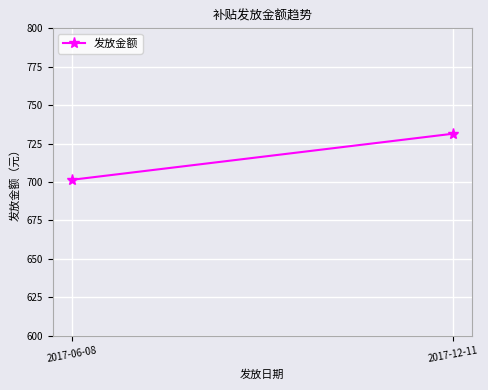

Reading right to left, what are all the values shown in this chart?

2017-12-11=731.4	2017-06-08=701.4